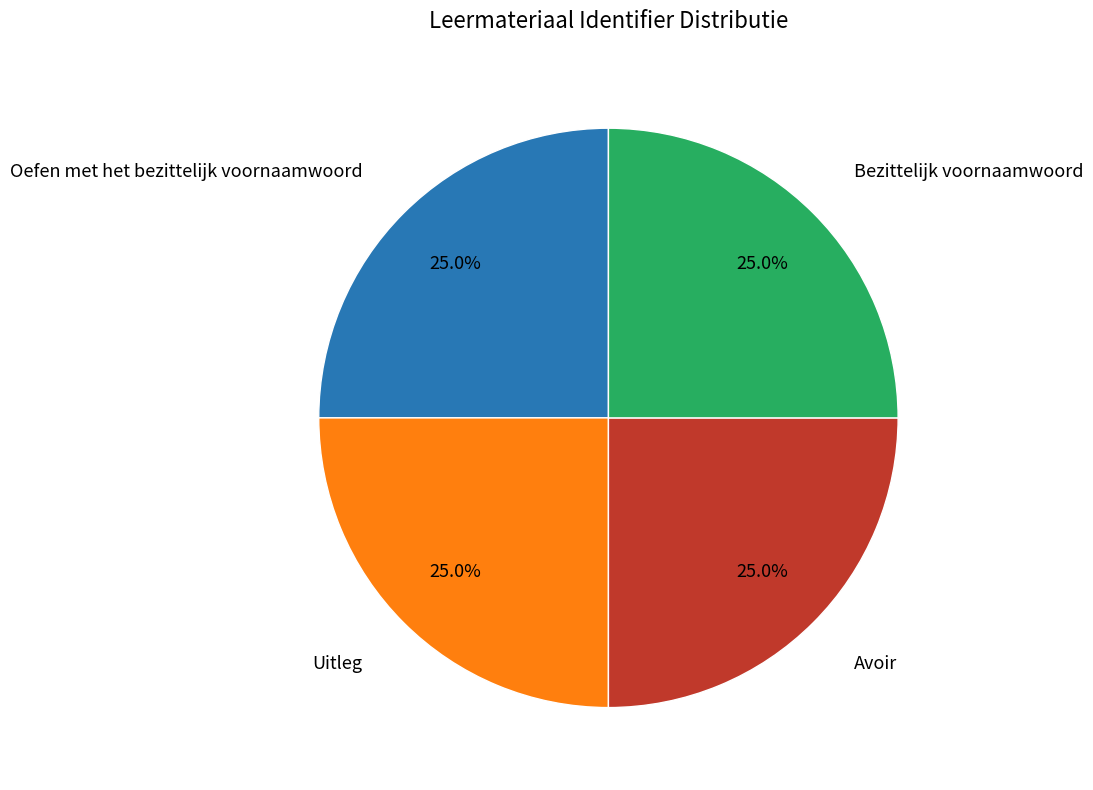

Does any single category account for the majority?

No